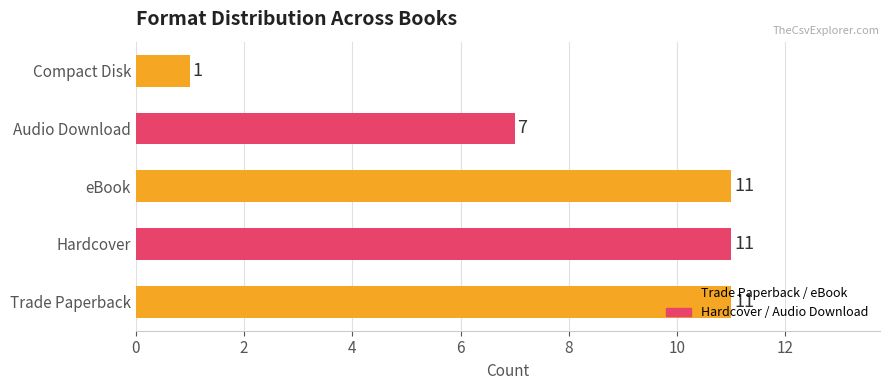

What is the change in value from eBook to Audio Download?

-4